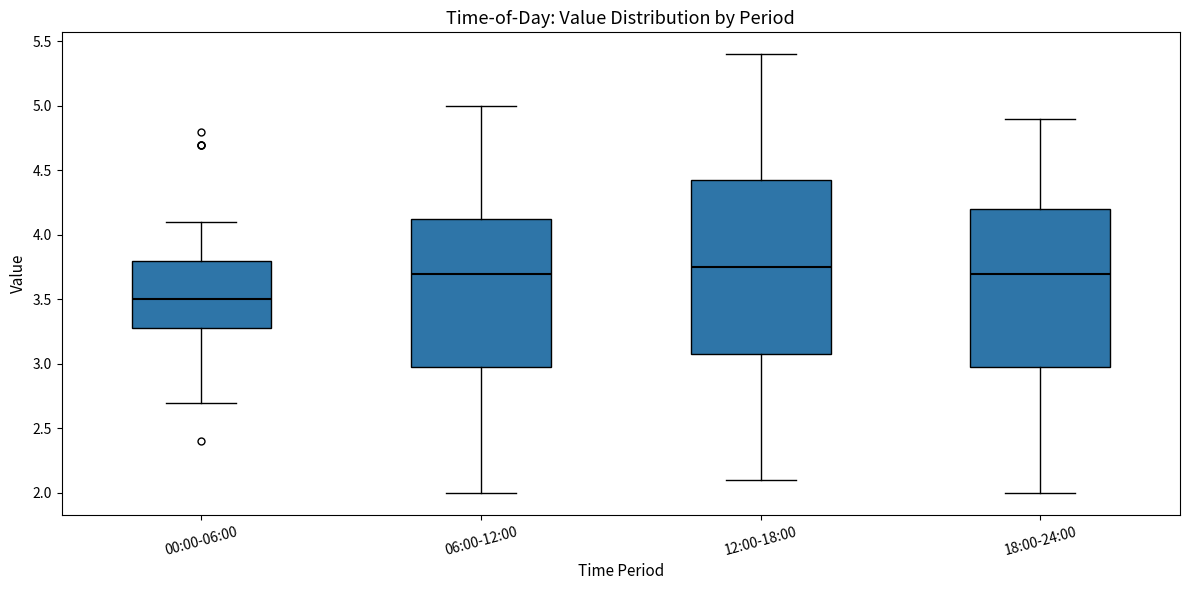

Where is the upper edge of the box for 18:00-24:00 on the y-axis? The values are not printed on the chart, so give them approximately, as read against the axis.

4.20